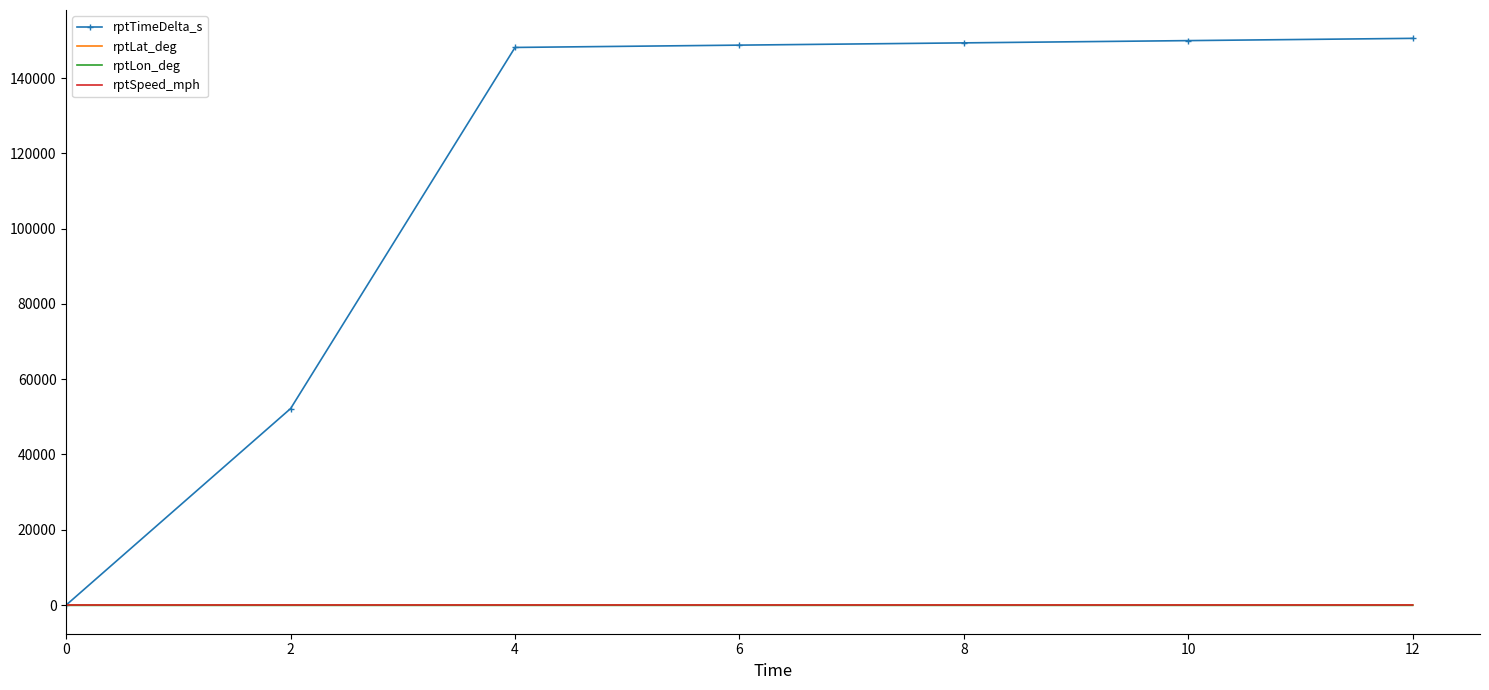

How many distinct data groups are displayed?

4